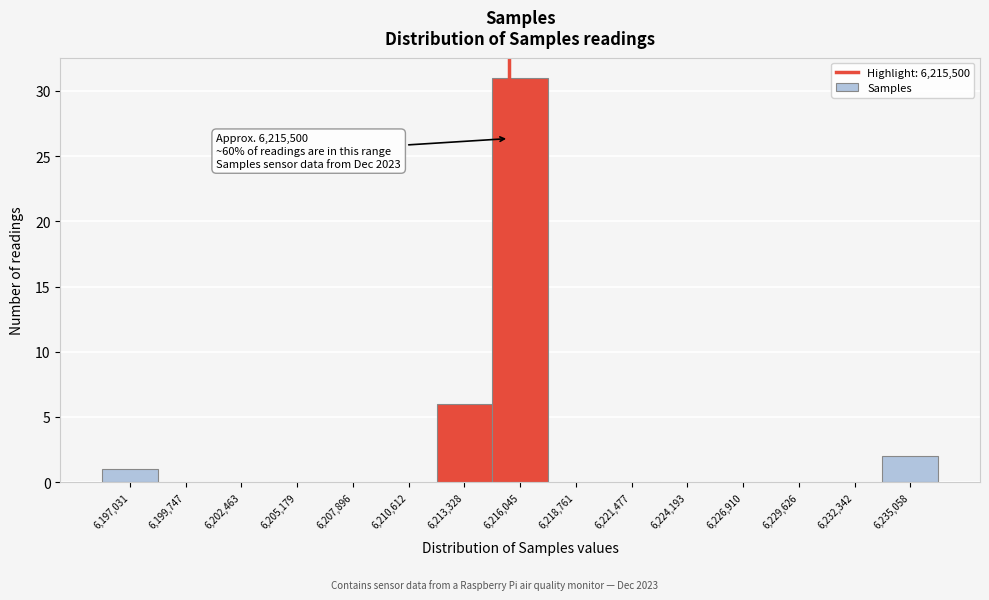

Over which range of the x-axis is the bar tallest?

6214500 to 6217500